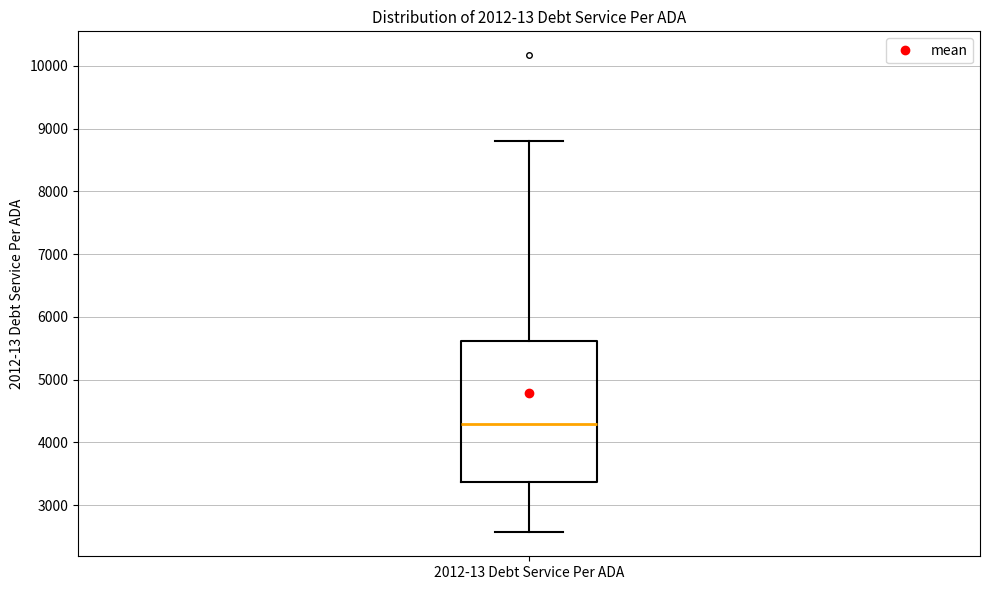

Read this box plot against the y-axis: the position of the median line, the range covered by the box, and the ends of both whiskers. The values are not printed on the chart, so give them approximately, as read against the axis.

median 4300, box 3400 to 5600, whiskers 2600 to 8800